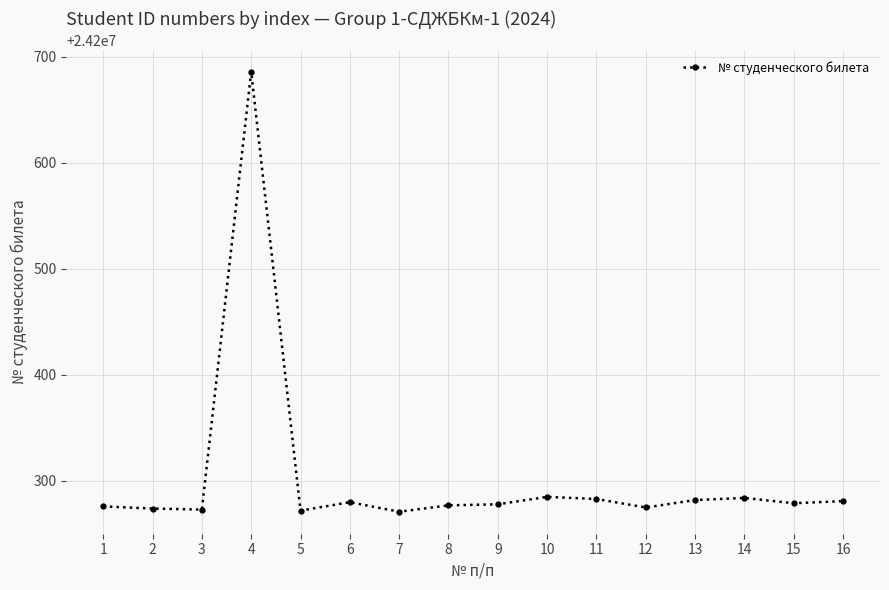

Read the value at 7, to the nearest 10.

24200270